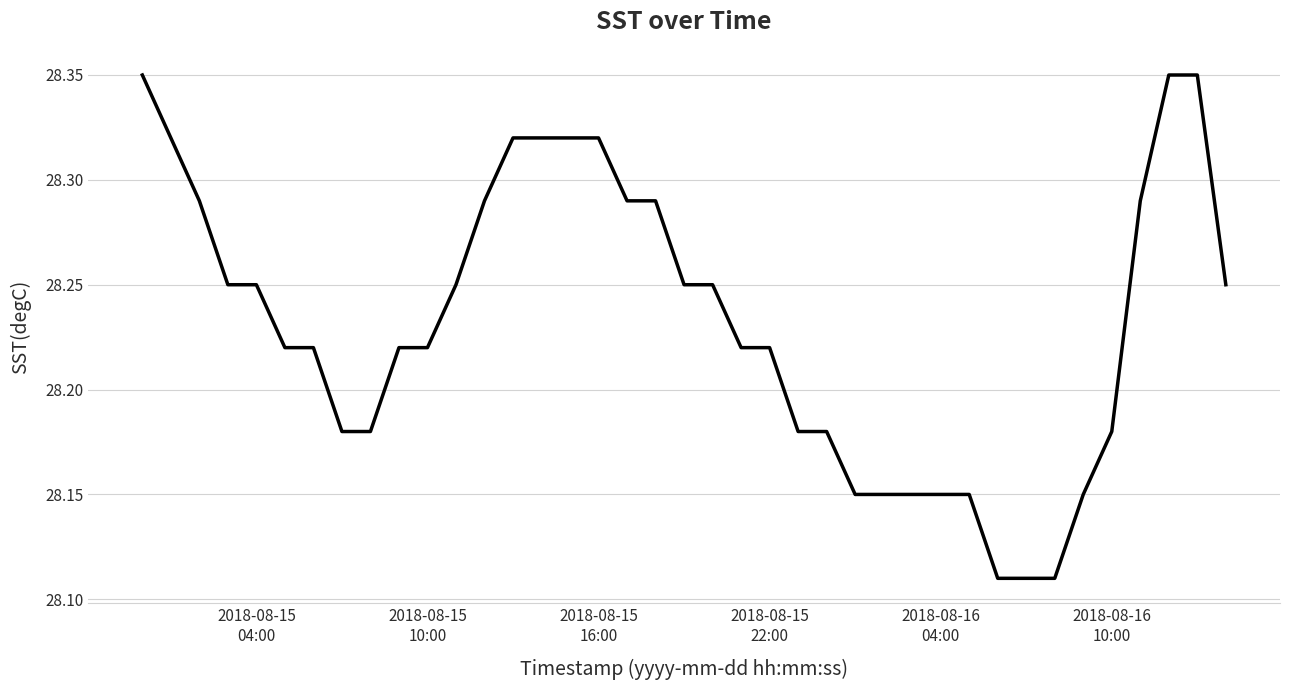

Reading right to left, transcribe all the data shown in this chart.

28.2	28.4	28.4	28.3	28.2	28.1	28.1	28.1	28.1	28.1	28.1	28.1	28.1	28.1	28.2	28.2	28.2	28.2	28.2	28.2	28.3	28.3	28.3	28.3	28.3	28.3	28.3	28.2	28.2	28.2	28.2	28.2	28.2	28.2	28.2	28.2	28.3	28.3	28.4